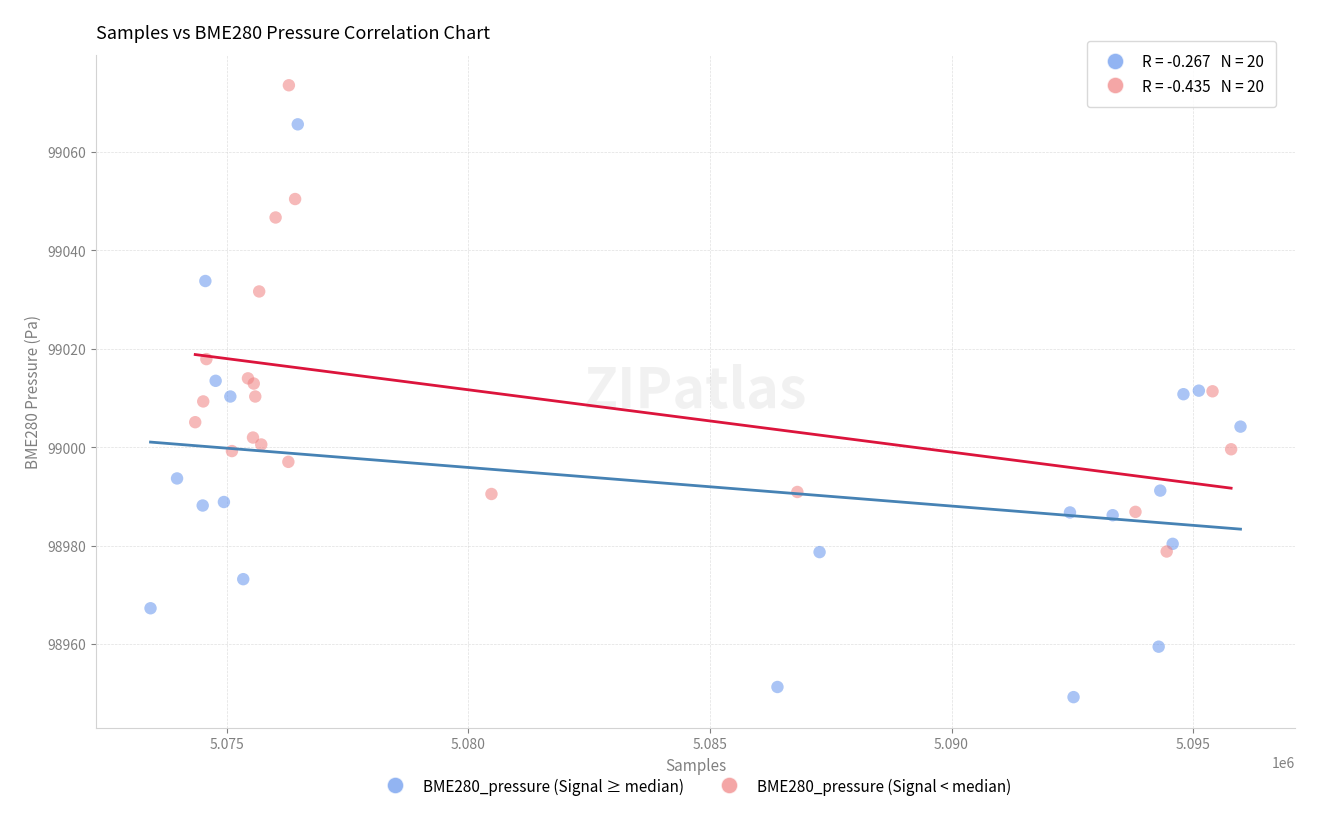

Which series has the widest spread of Y values?

BME280_pressure (Signal ≥ median)